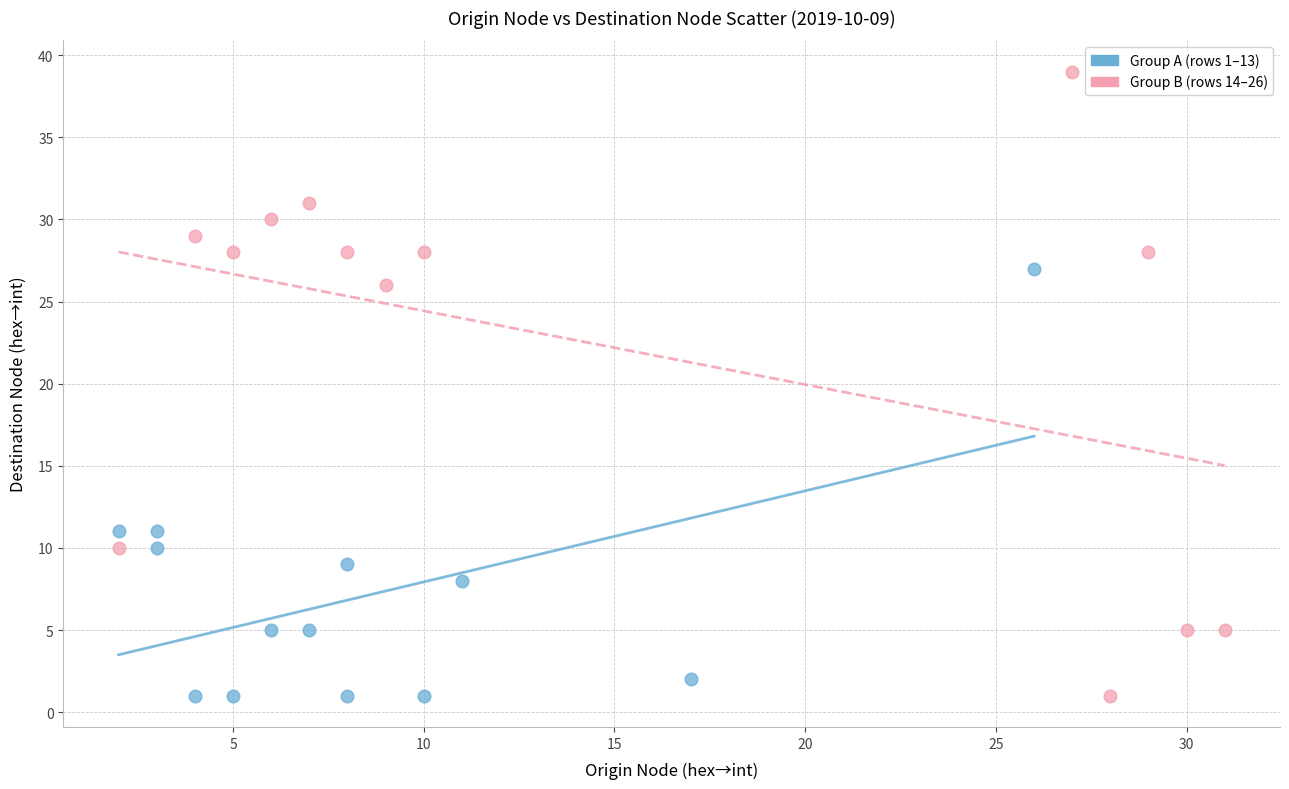

Which series reaches the maximum Y coordinate?

Group B (rows 14–26)